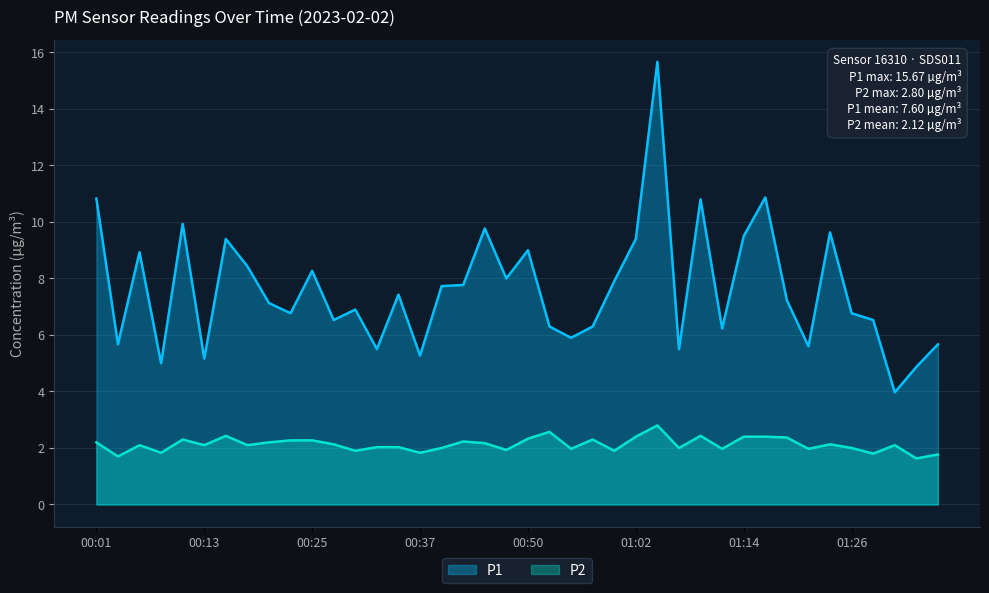

Reading right to left, extract all data points from this chart.

P1: 5.7	4.9	4.0	6.5	6.8	9.6	5.6	7.2	10.9	9.5	6.2	10.8	5.5	15.7	9.4	7.9	6.3	5.9	6.3	9.0	8.0	9.8	7.8	7.7	5.3	7.4	5.5	6.9	6.5	8.3	6.8	7.1	8.4	9.4	5.2	9.9	5.0	8.9	5.7	10.8
P2: 1.8	1.6	2.1	1.8	2.0	2.1	2.0	2.4	2.4	2.4	2.0	2.4	2.0	2.8	2.4	1.9	2.3	2.0	2.6	2.3	1.9	2.2	2.2	2.0	1.8	2.0	2.0	1.9	2.1	2.3	2.3	2.2	2.1	2.4	2.1	2.3	1.8	2.1	1.7	2.2